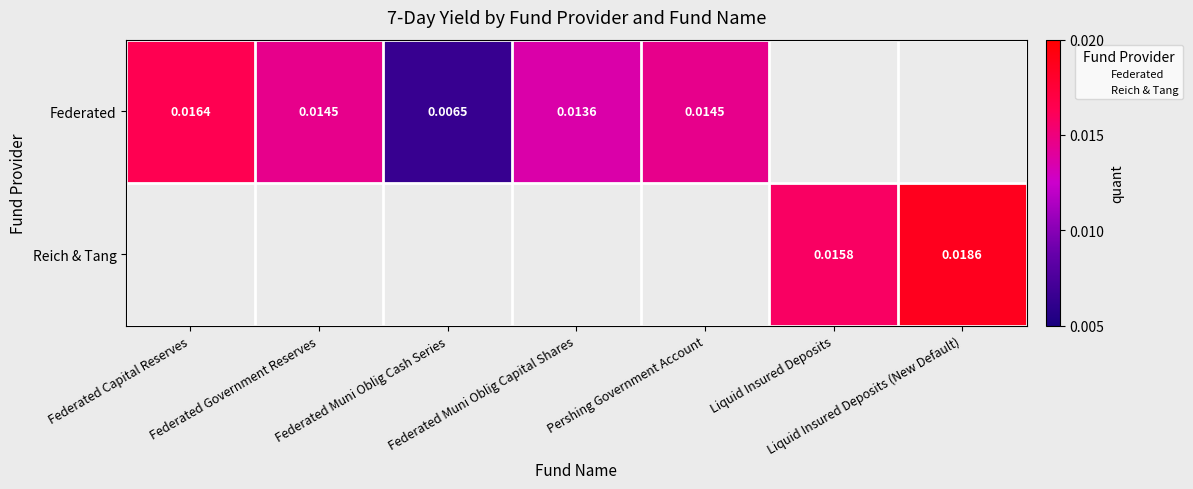

How many positive values does the Federated series have?

5